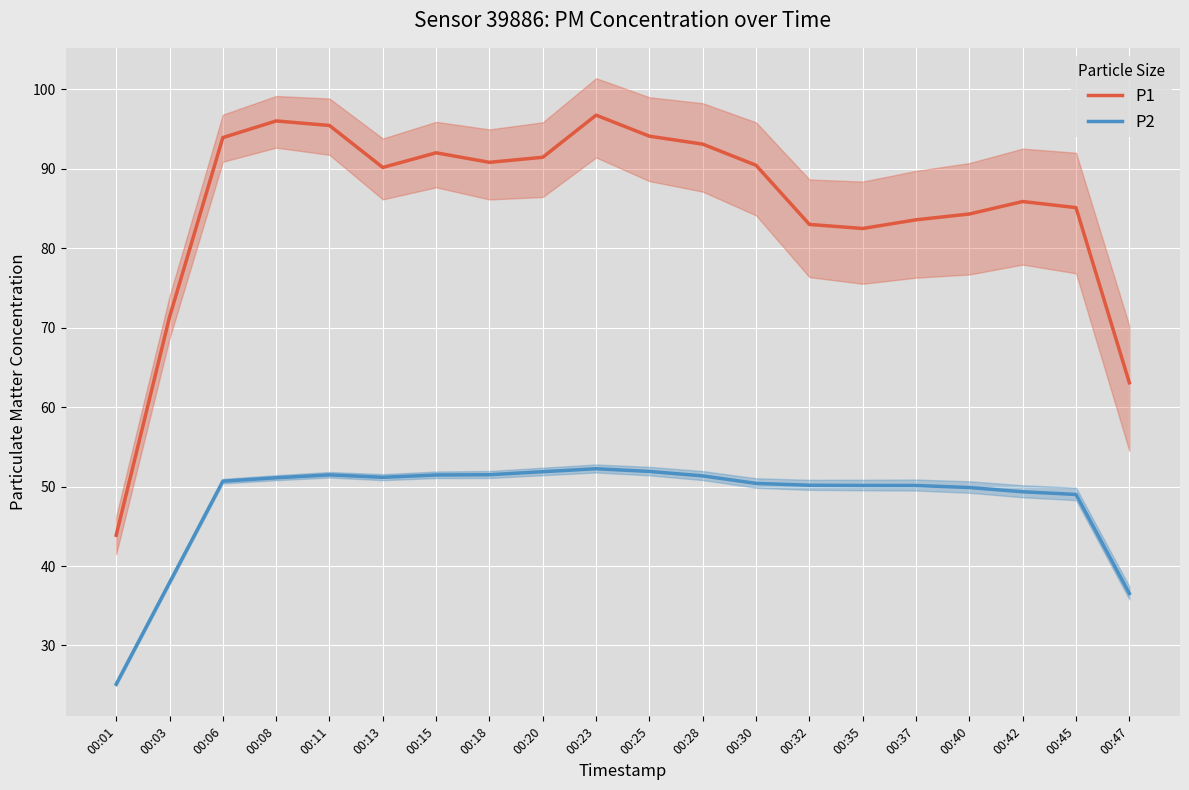

What is the maximum value for P1?

96.8